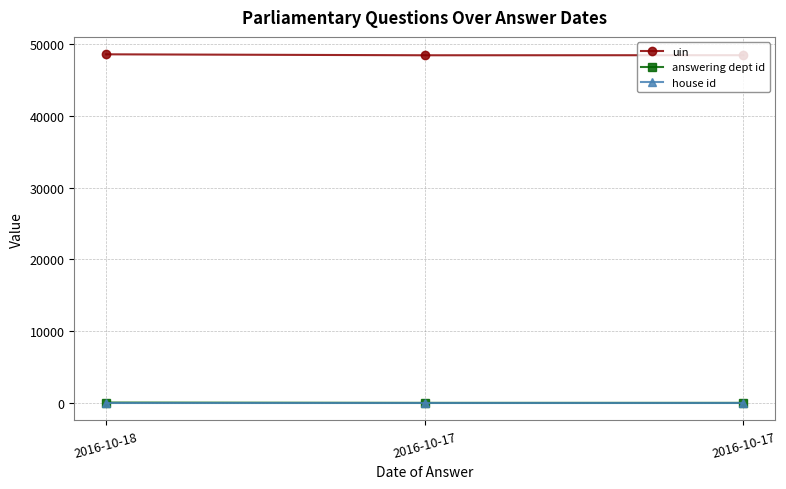

Which series changed the most between 2016-10-18 and 2016-10-17?

uin